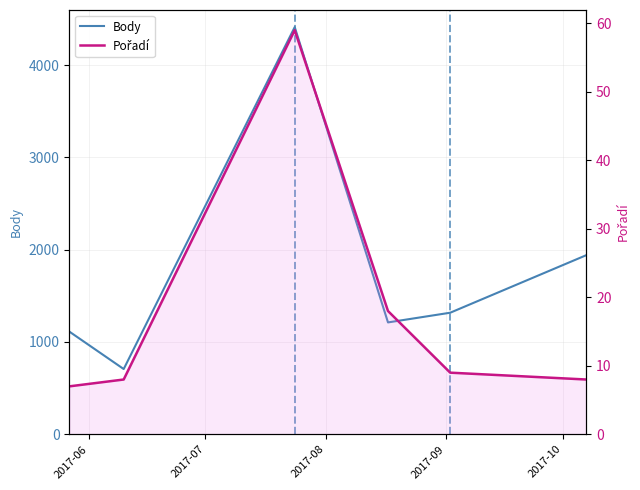

Does the chart display data point markers on the line(s)?

No